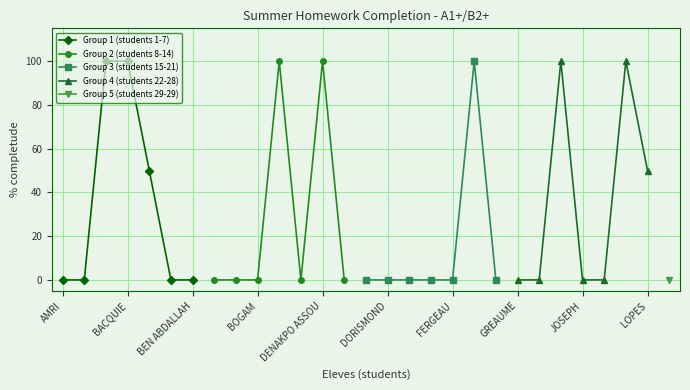

True or false: Group 1 (students 1-7) has more than 2 points higher than both neighbors.

False